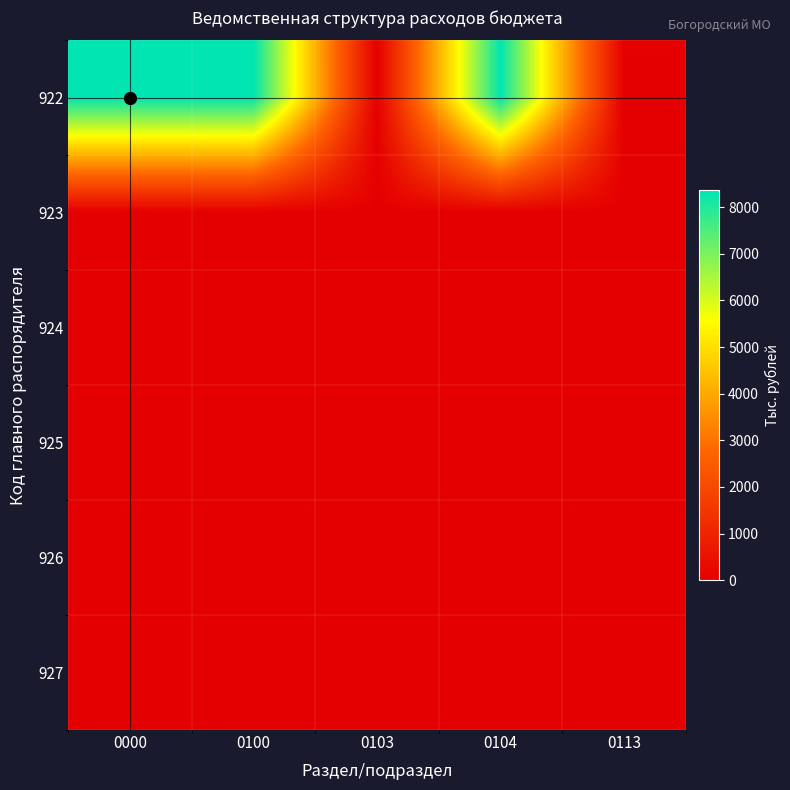

Which series has the largest range (max minus min)?

922